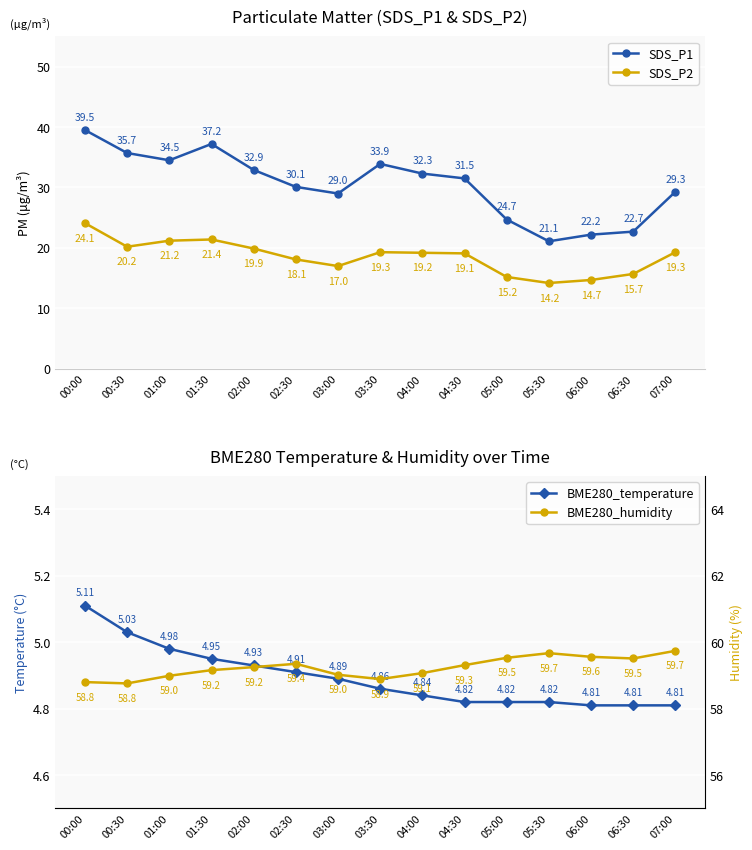

Between 01:30 and 02:00, which series saw the biggest shift?

SDS_P1